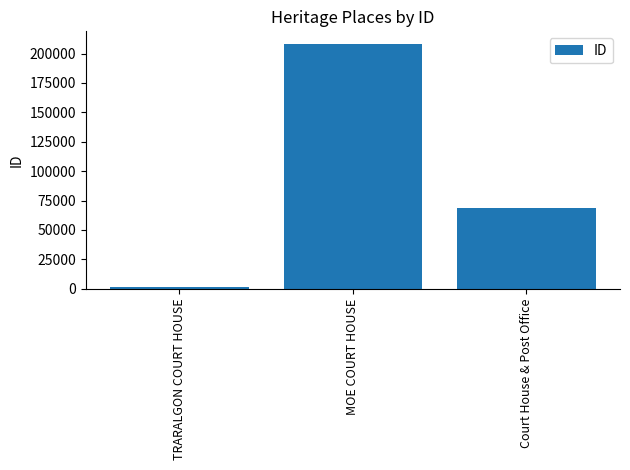

How many series are shown in this chart?

1